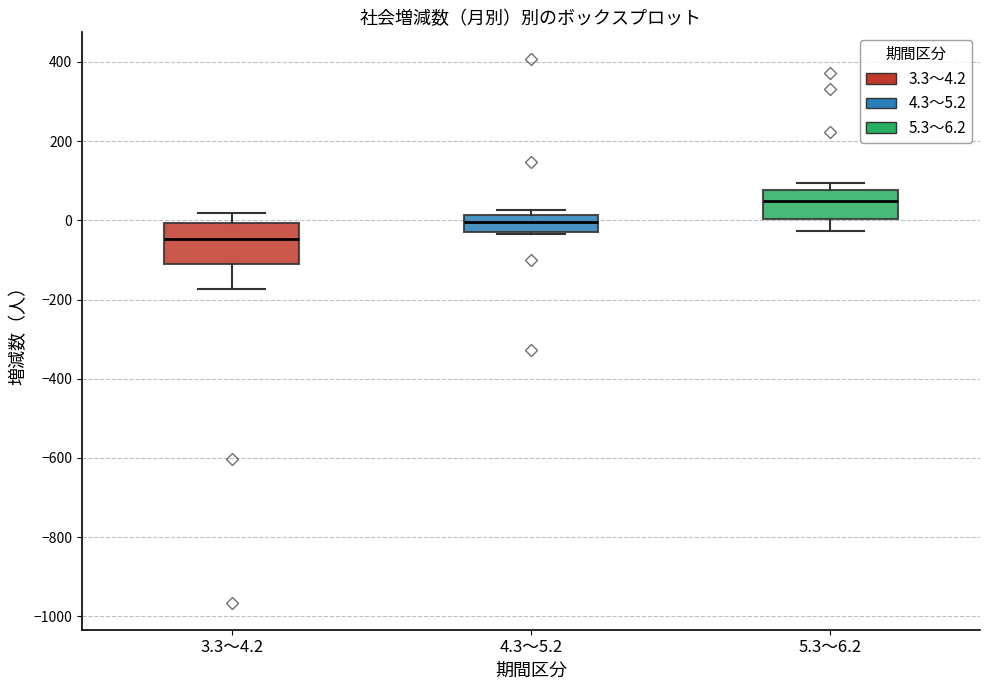

Where is the upper edge of the box for 4.3～5.2 on the y-axis? The values are not printed on the chart, so give them approximately, as read against the axis.

20